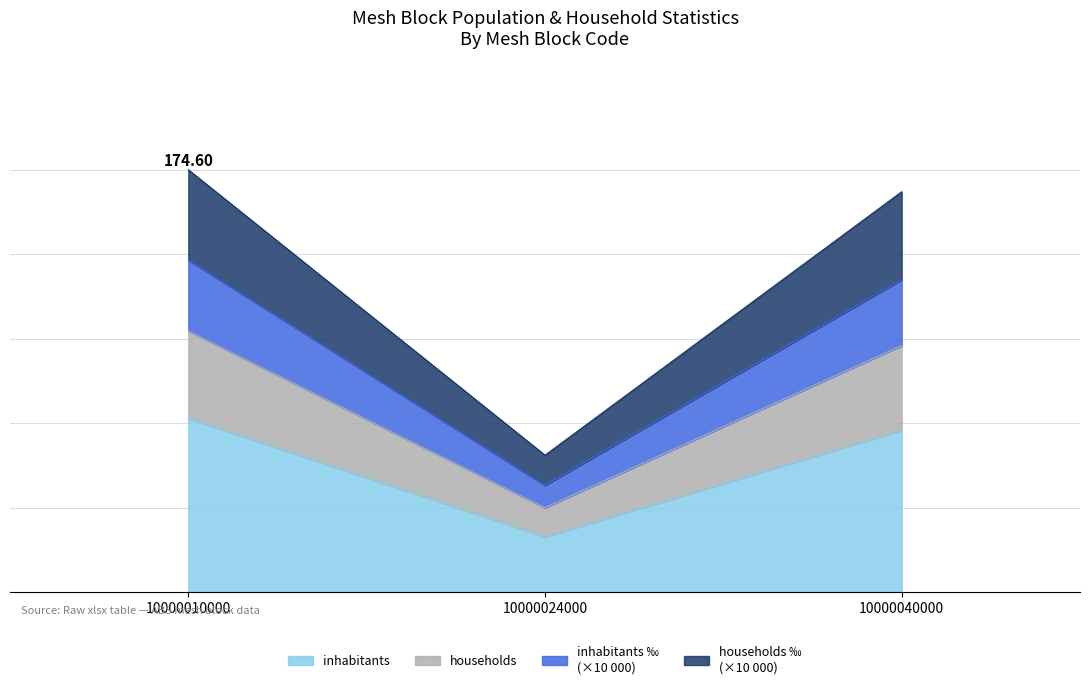

At how many categories does at least one series exceed 40?

3